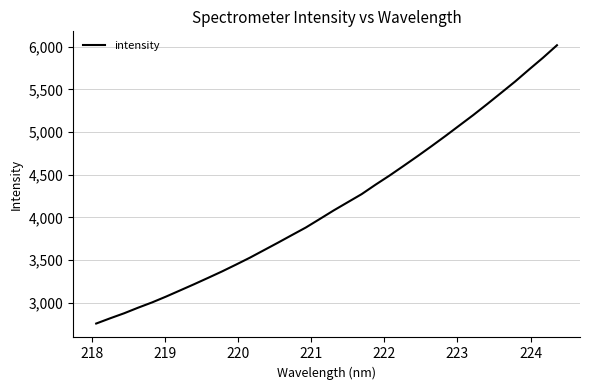

What is the difference between the maximum and minimum values?

3259.5